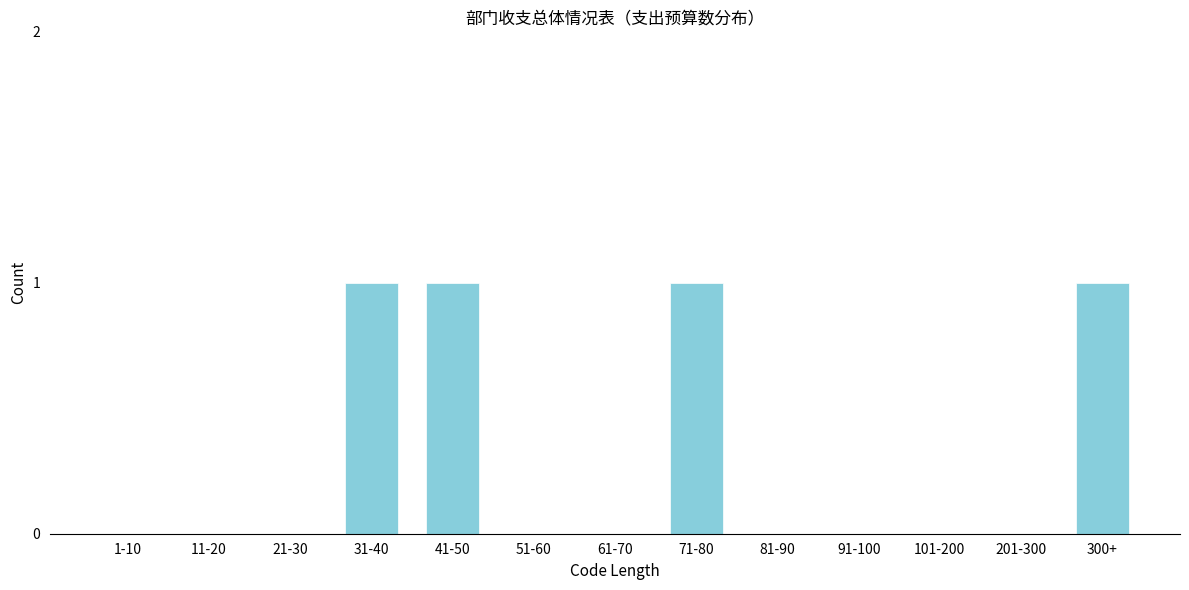

Reading left to right, what are all the values shown in this chart?

1-10=0	11-20=0	21-30=0	31-40=1	41-50=1	51-60=0	61-70=0	71-80=1	81-90=0	91-100=0	101-200=0	201-300=0	300+=1